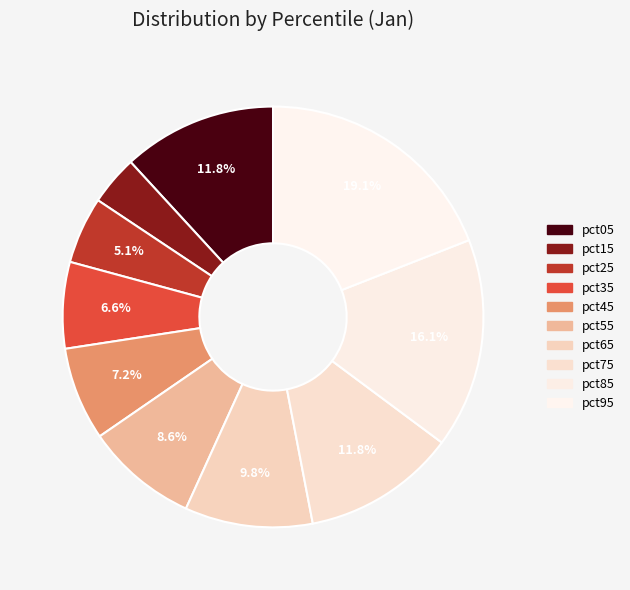

How many slices are in this pie chart?

10